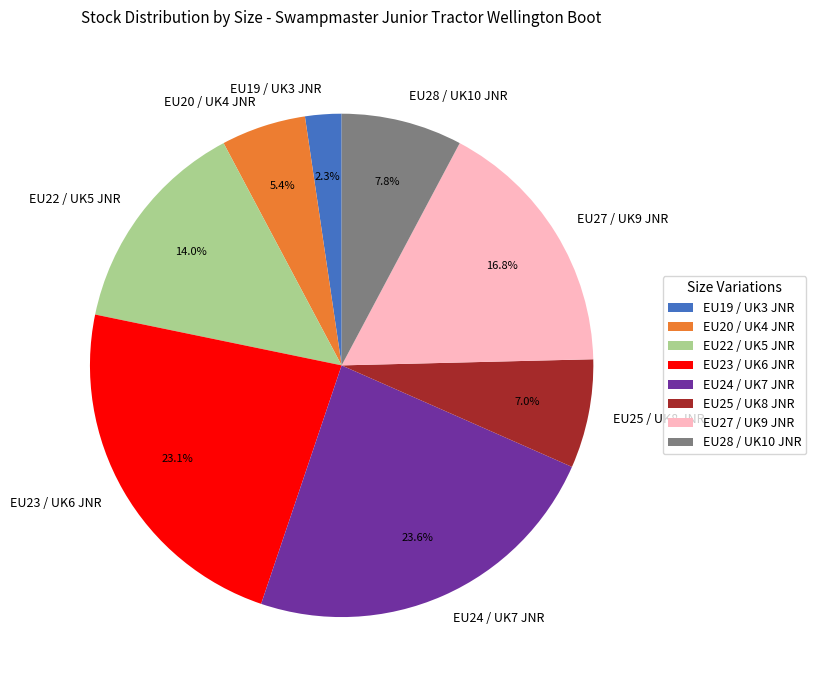

Rank the categories by value from lowest to highest.

EU19 / UK3 JNR, EU20 / UK4 JNR, EU25 / UK8 JNR, EU28 / UK10 JNR, EU22 / UK5 JNR, EU27 / UK9 JNR, EU23 / UK6 JNR, EU24 / UK7 JNR